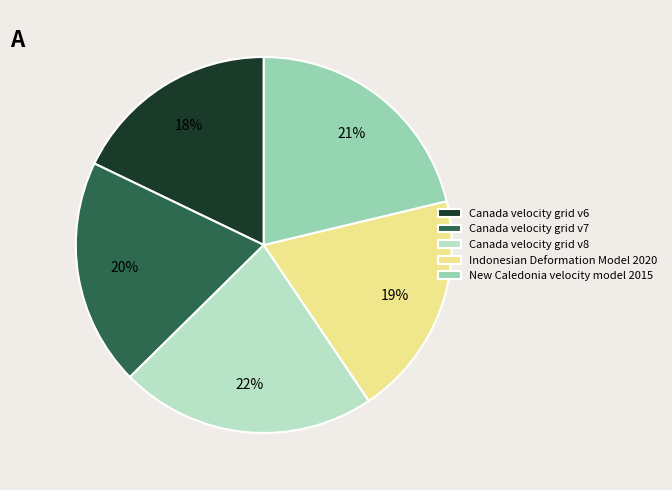

How many segments does this pie chart have?

5